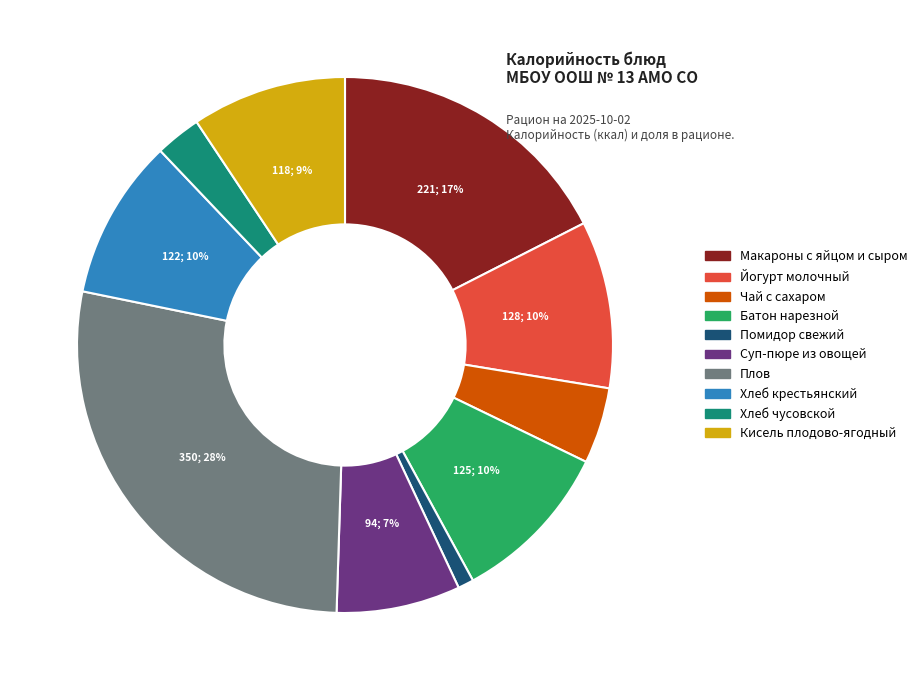

Combined, do Йогурт молочный and Чай с сахаром account for over 50%?

No